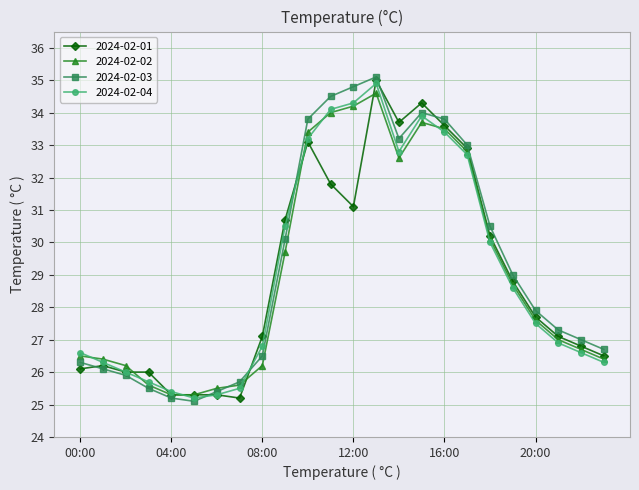

How many times do 2024-02-04 and 2024-02-03 cross each other?

3